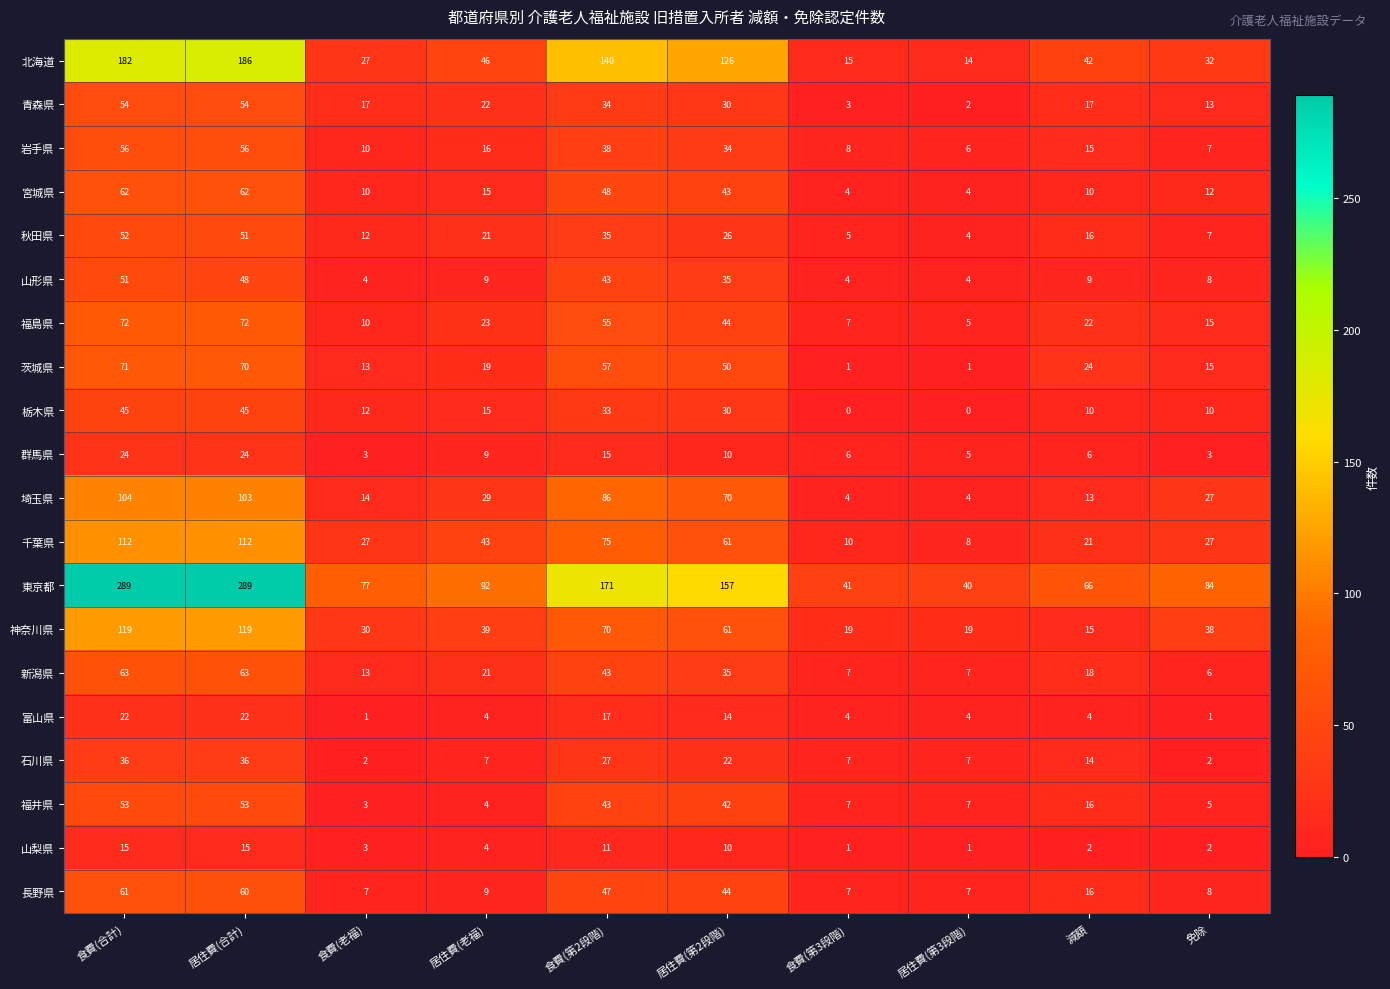

Is the value of 青森県 at 居住費(第3段階) greater than the value of 宮城県 at 居住費(第2段階)?

No